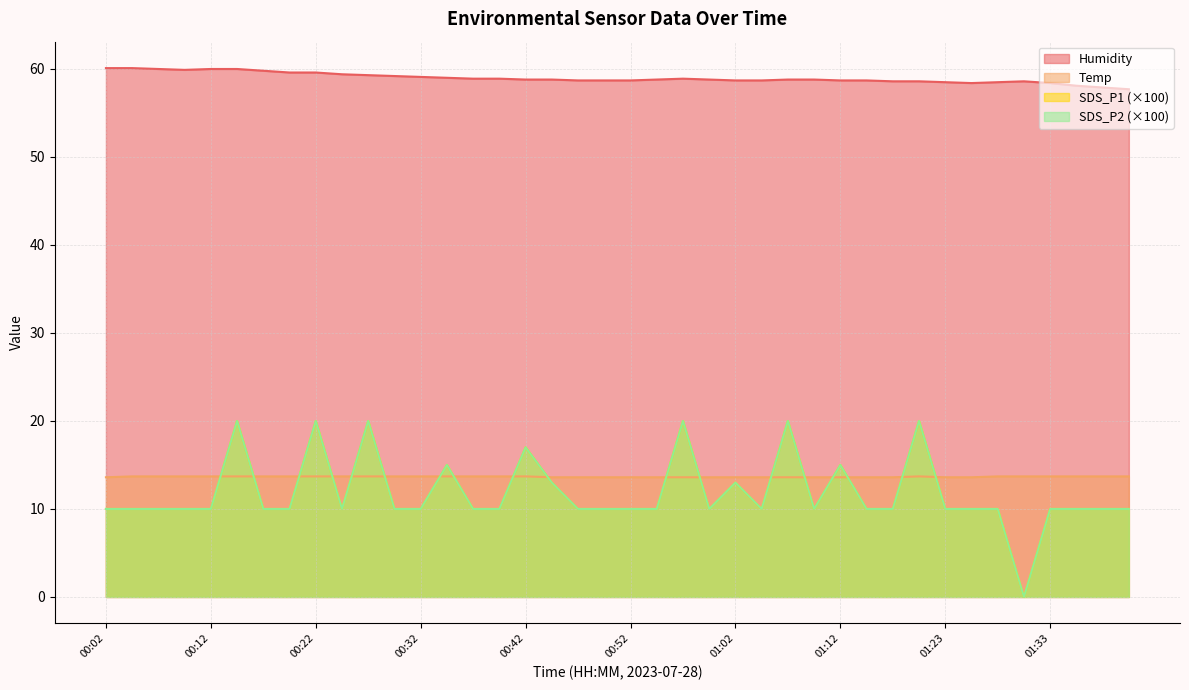

How many SDS_P1 values are between 10 and 13?

30